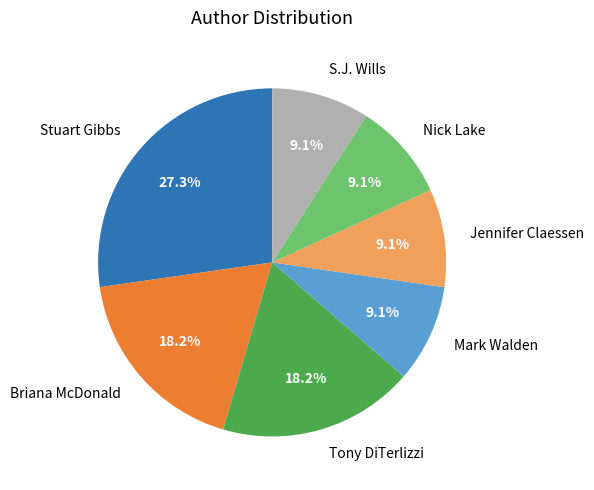

To the nearest percent, what is the combined percentage of Briana McDonald and S.J. Wills?

27%